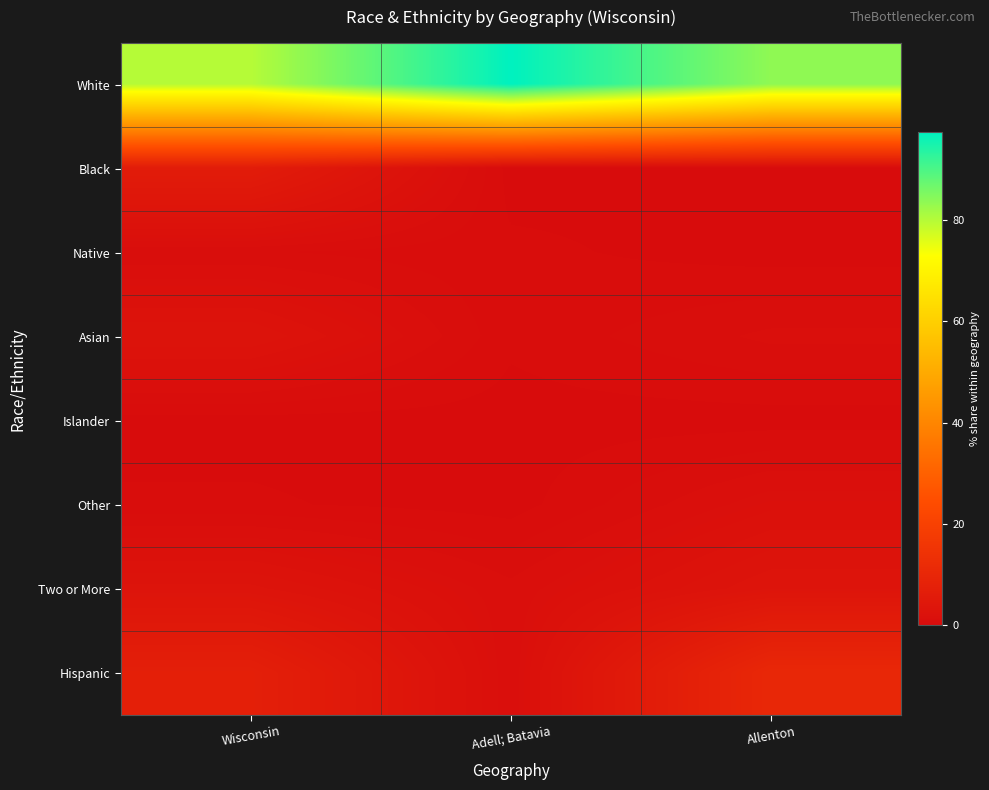

Reading left to right, list all the values displayed in this chart.

White: Wisconsin=79.9	Adell; Batavia=97.4	Allenton=83.6
Black: Wisconsin=6.1	Adell; Batavia=0.0	Allenton=0.2
Native: Wisconsin=0.6	Adell; Batavia=0.3	Allenton=0.0
Asian: Wisconsin=2.8	Adell; Batavia=0.3	Allenton=1.0
Islander: Wisconsin=0.0	Adell; Batavia=0.0	Allenton=0.0
Other: Wisconsin=0.2	Adell; Batavia=0.0	Allenton=1.6
Two or More: Wisconsin=3.0	Adell; Batavia=1.1	Allenton=3.2
Hispanic: Wisconsin=7.3	Adell; Batavia=1.0	Allenton=10.4